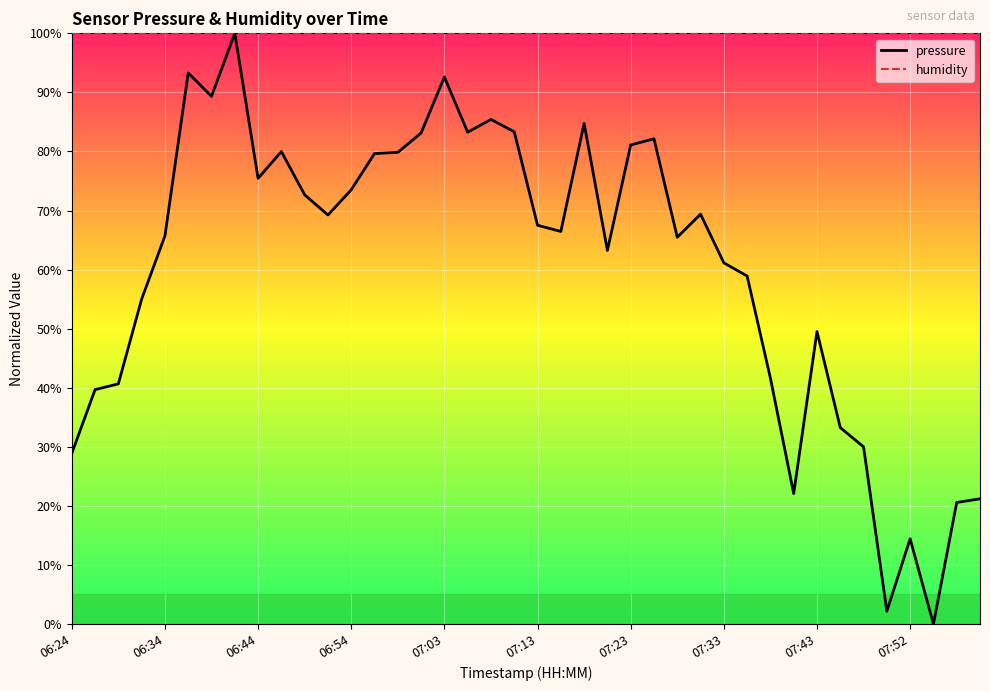

What is the approximate value of pressure at 27?

69.4